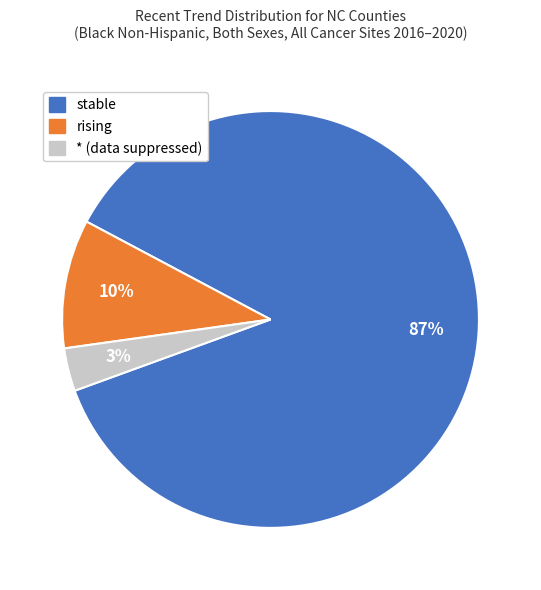

To the nearest percent, what is the average slice percentage?

33%